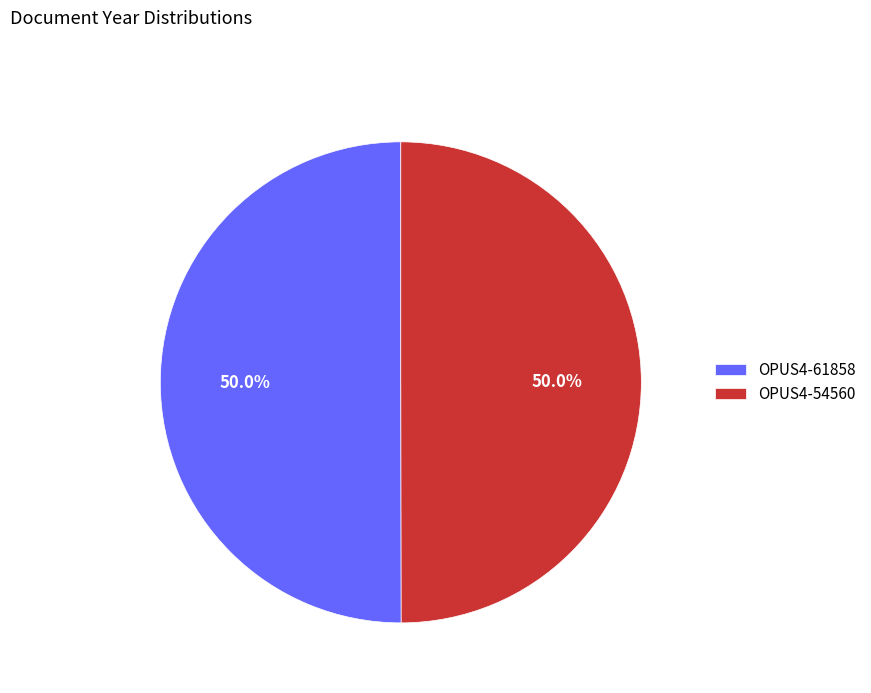

How many slices are in this pie chart?

2